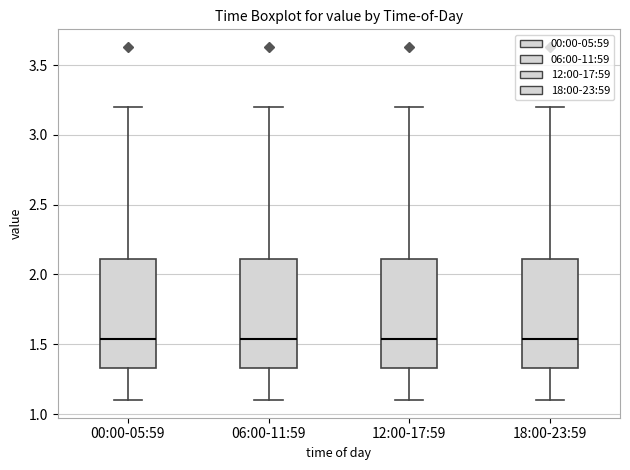

Reading left to right, transcribe this box plot: for each box, give where its median line is, the range the box spans, and where its two whiskers end, as read against the y-axis. The values are not printed on the chart, so give them approximately, as read against the axis.

00:00-05:59: median 1.55, box 1.35 to 2.10, whiskers 1.10 to 3.20
06:00-11:59: median 1.55, box 1.35 to 2.10, whiskers 1.10 to 3.20
12:00-17:59: median 1.55, box 1.35 to 2.10, whiskers 1.10 to 3.20
18:00-23:59: median 1.55, box 1.35 to 2.10, whiskers 1.10 to 3.20